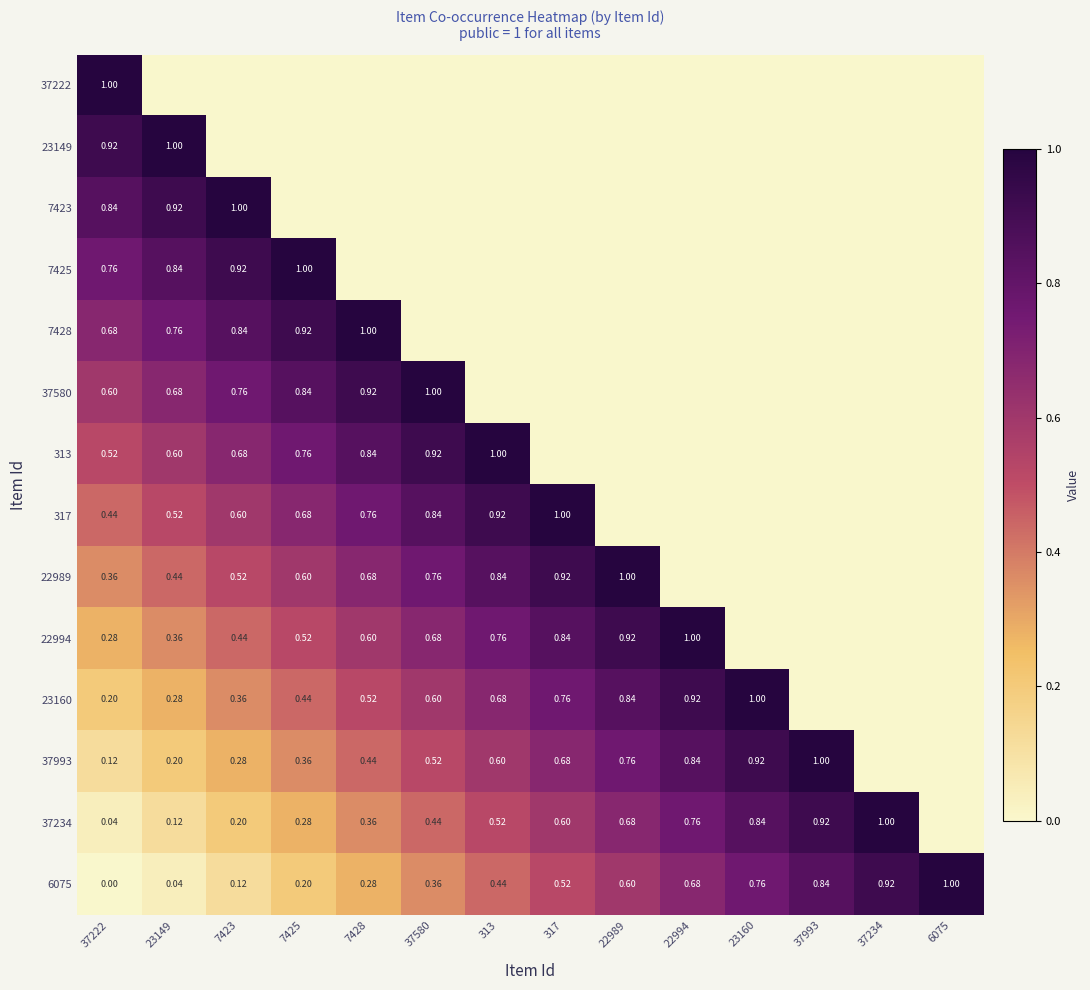

Is it true that 37234 equals 1.3 at 22994?

False